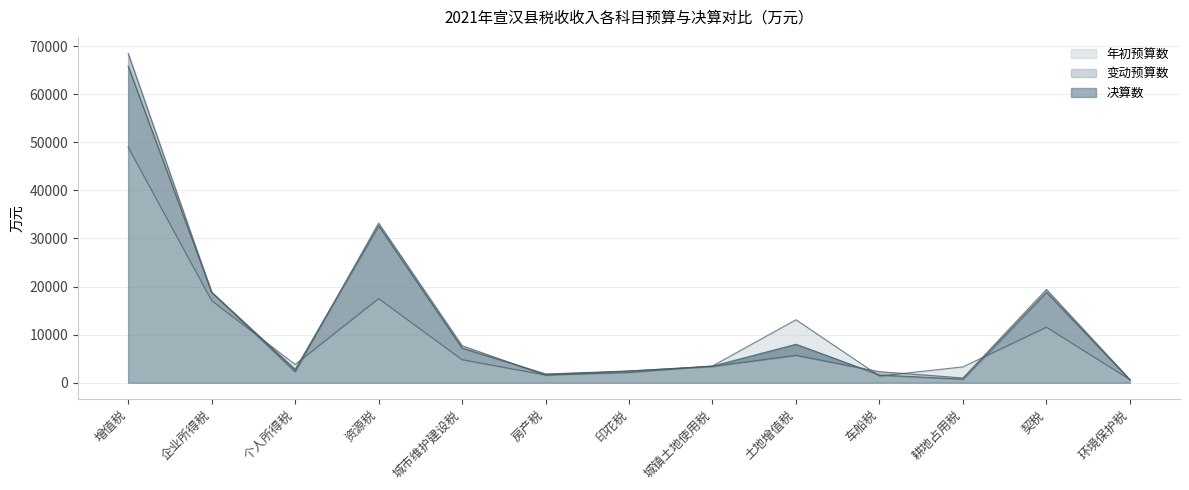

True or false: 决算数 has a value of 1597 at 印花税.

False